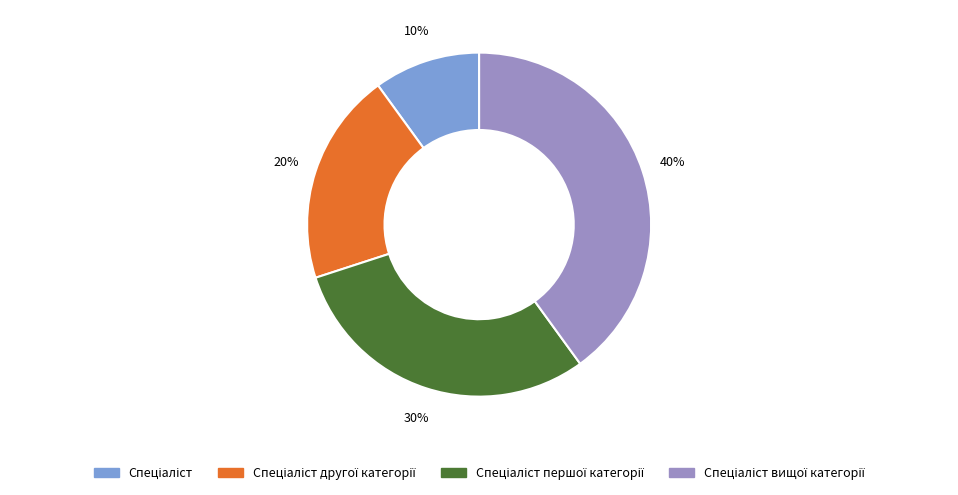

Is there a majority slice in this chart?

No